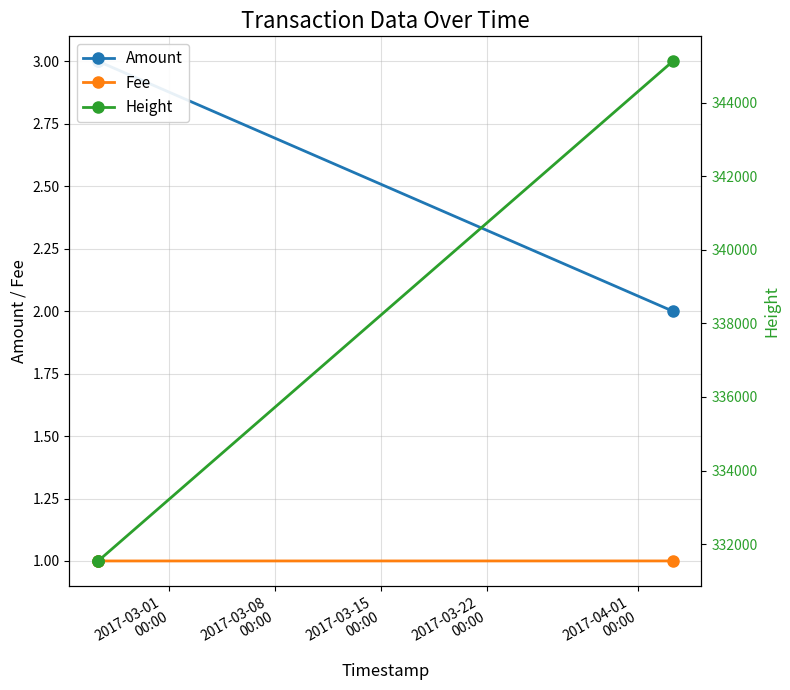

What is the value of the Fee point at the 3rd from the left?

1.0